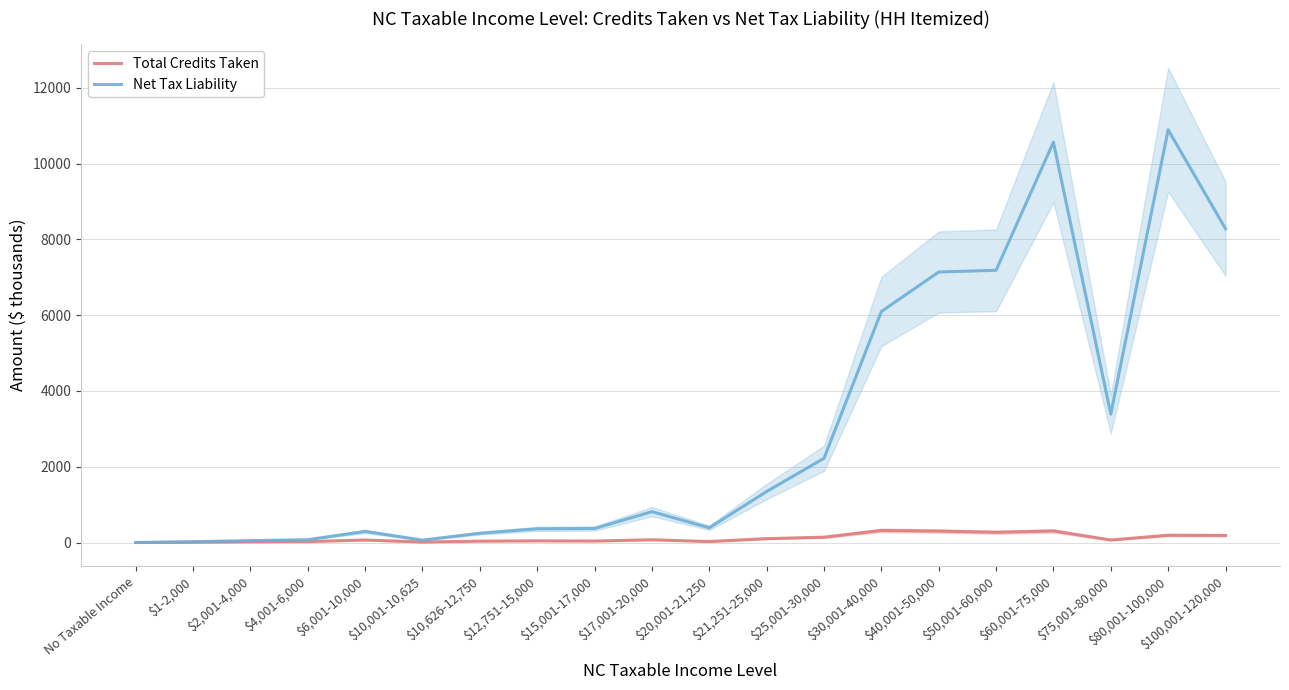

How many values in the Total Credits Taken series are below 66?

10